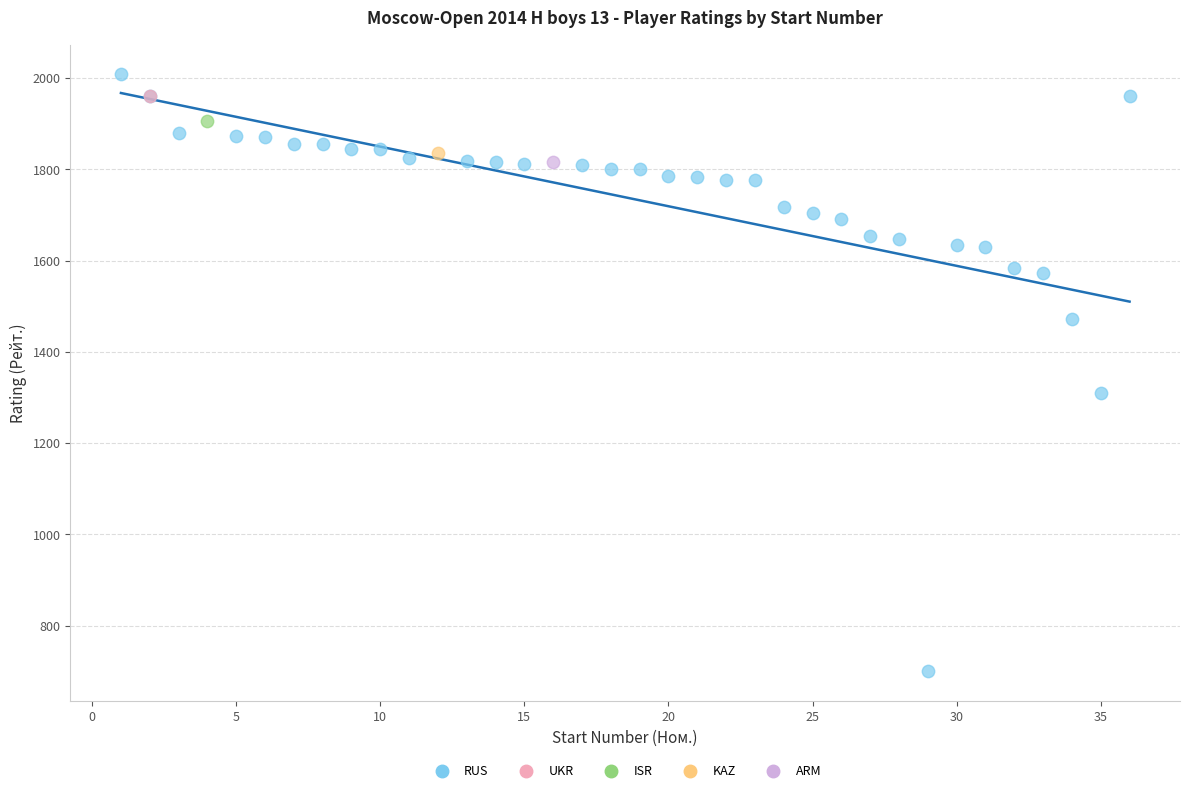

What are all the series names shown in the legend?

RUS, UKR, ISR, KAZ, ARM